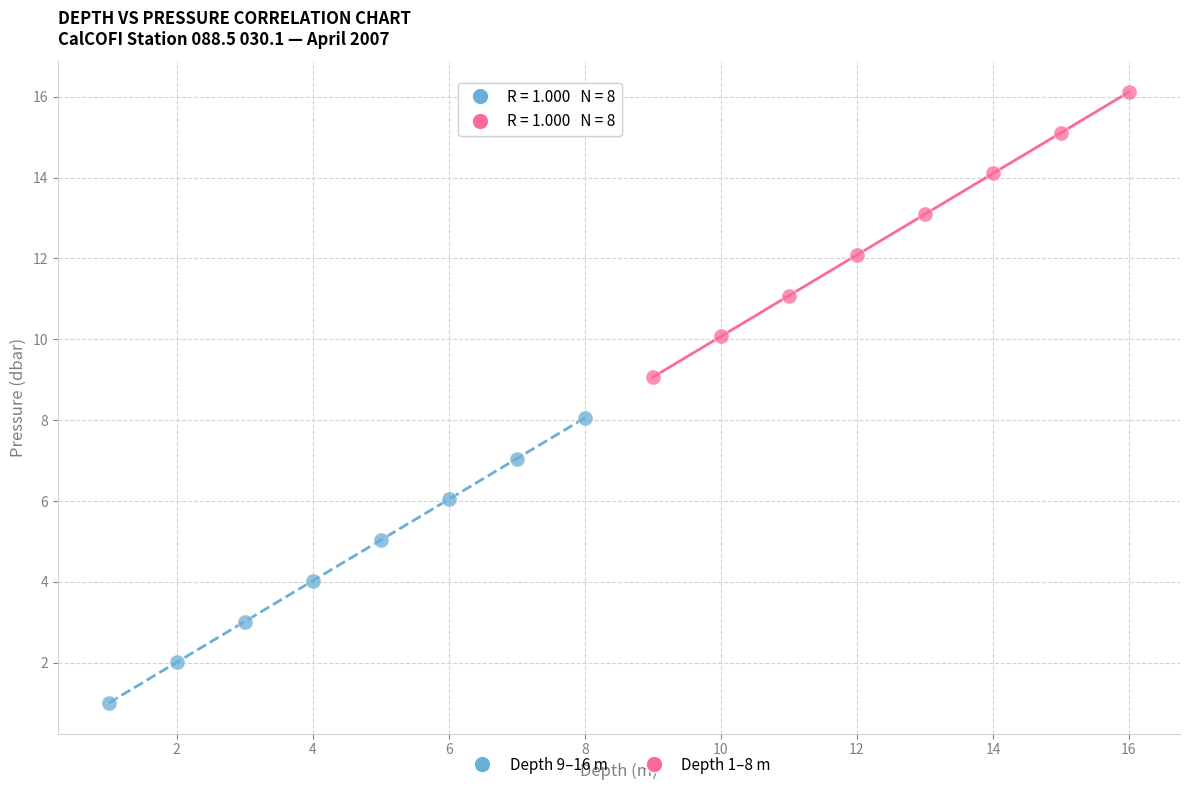

What are all the series names shown in the legend?

Depth 9–16 m, Depth 1–8 m